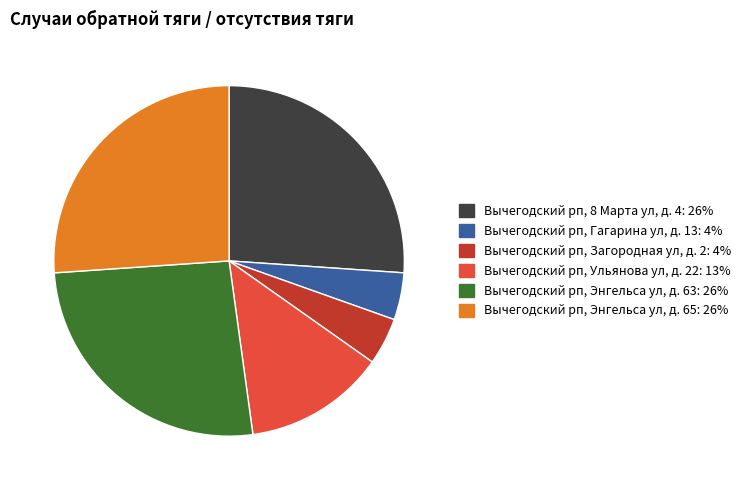

Combined, do Вычегодский рп, Ульянова ул, д. 22 and Вычегодский рп, Загородная ул, д. 2 account for over 50%?

No